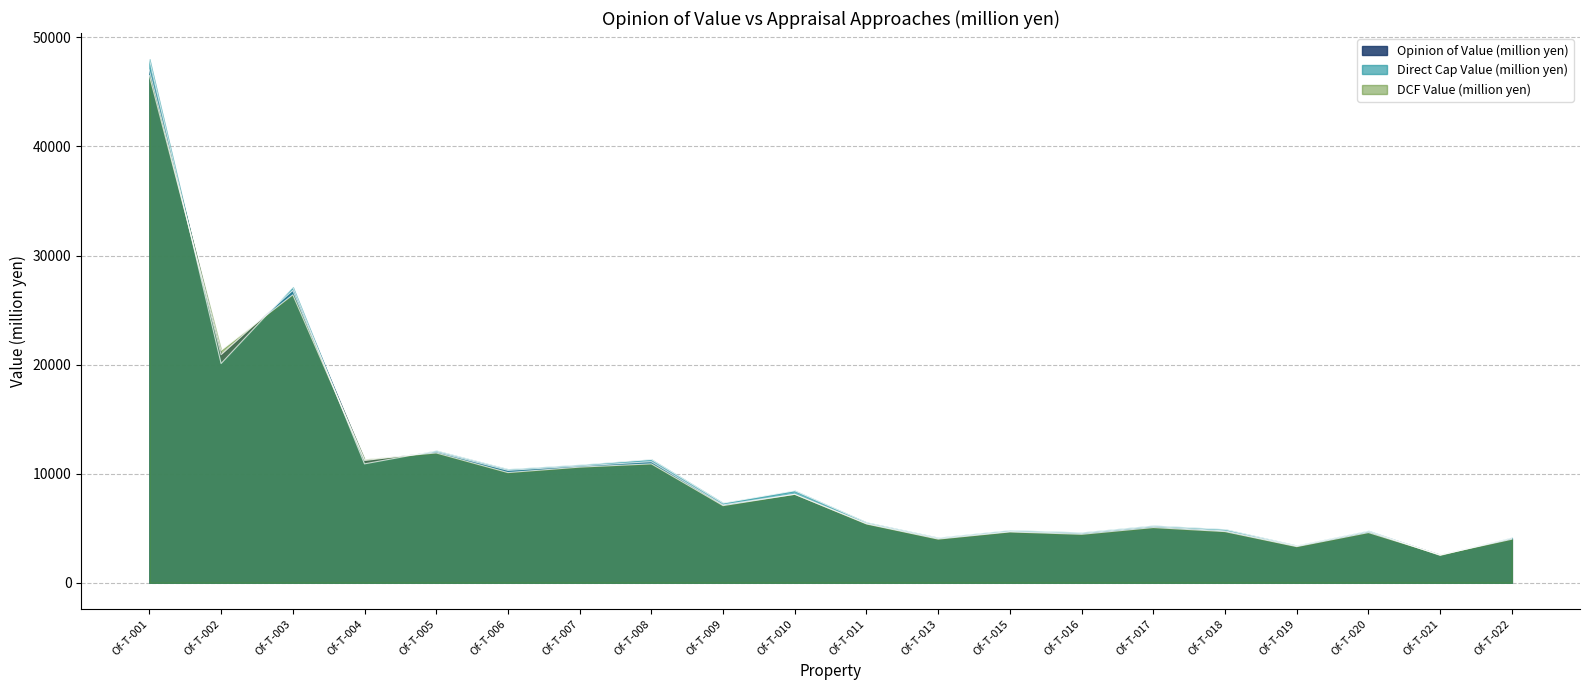

How many intersections are there between Opinion of Value (million yen) and DCF Value (million yen)?

6